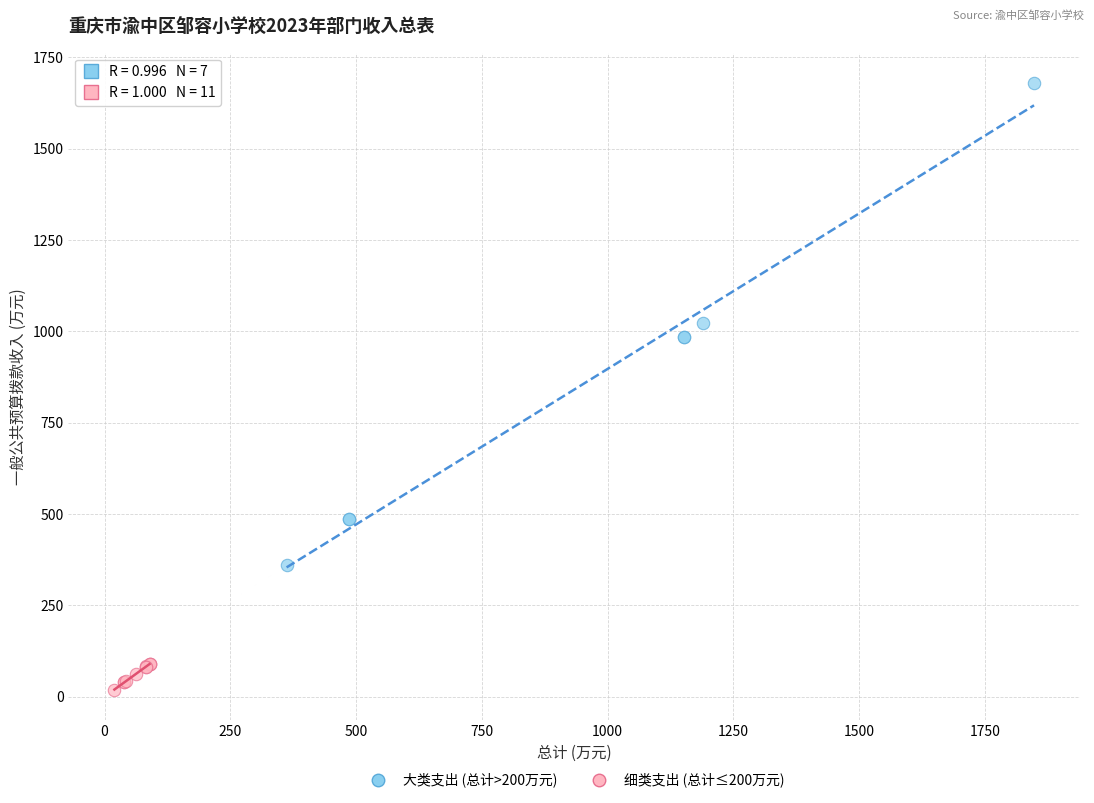

What are all the series names shown in the legend?

大类支出 (总计>200万元), 细类支出 (总计≤200万元)